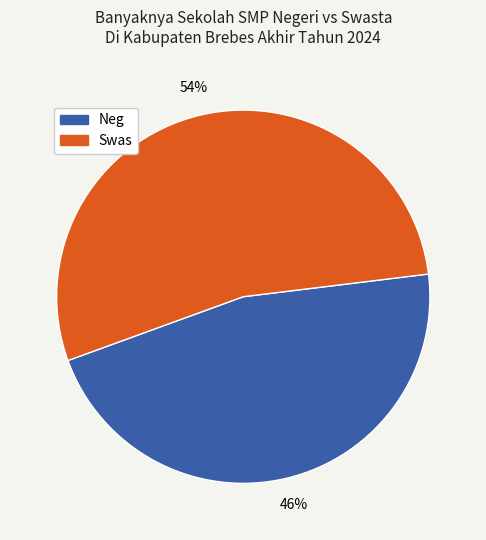

Is the sum of Swas and Neg greater than half?

Yes